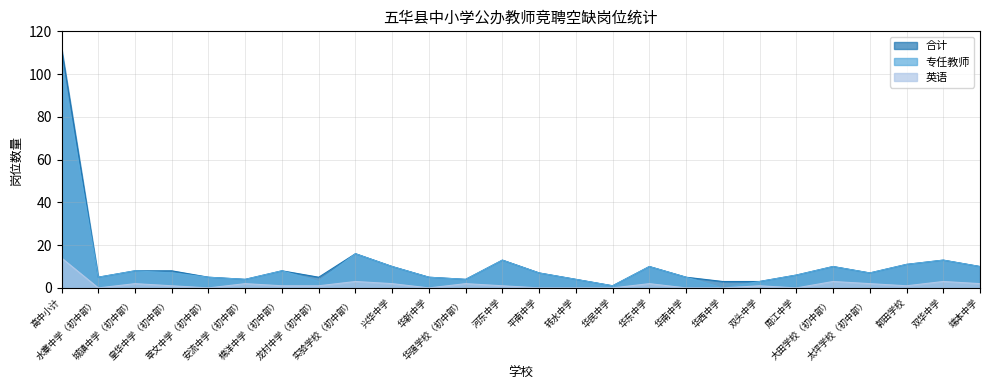

What is the difference between the maximum and minimum values in the 英语 series?

14